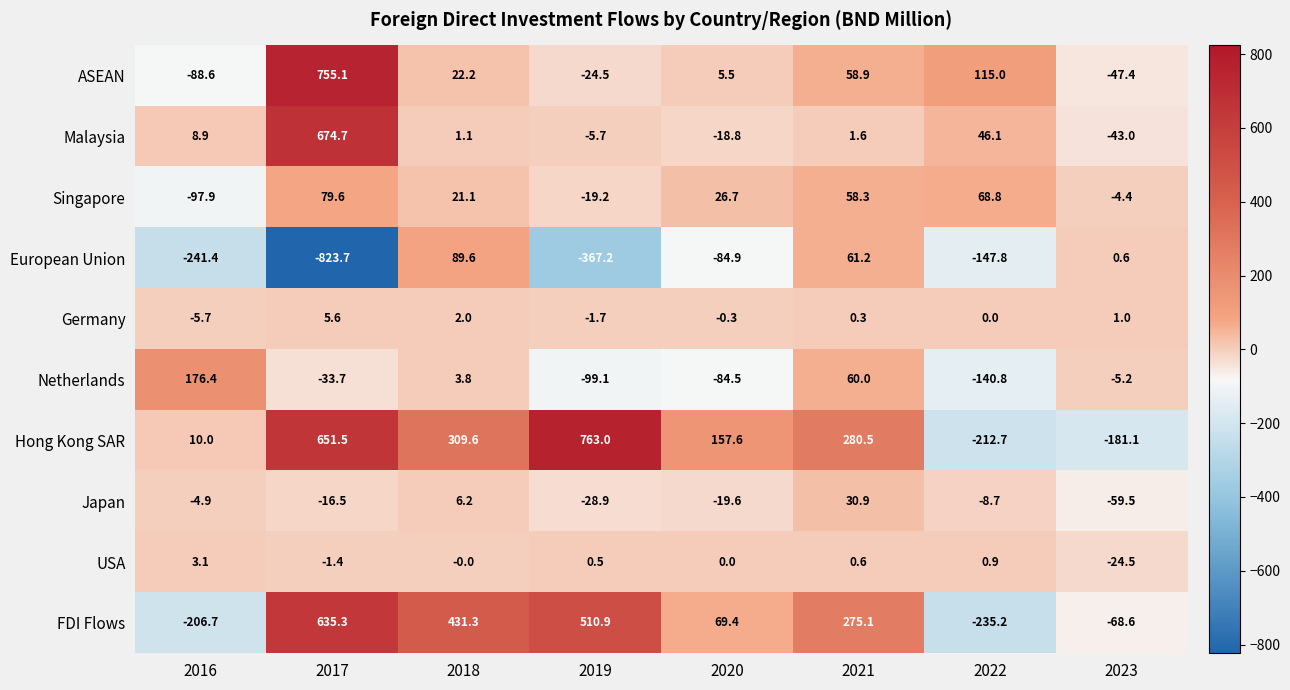

List the series in order of their peak value, lowest first.

USA, Germany, Japan, Singapore, European Union, Netherlands, FDI Flows, Malaysia, ASEAN, Hong Kong SAR